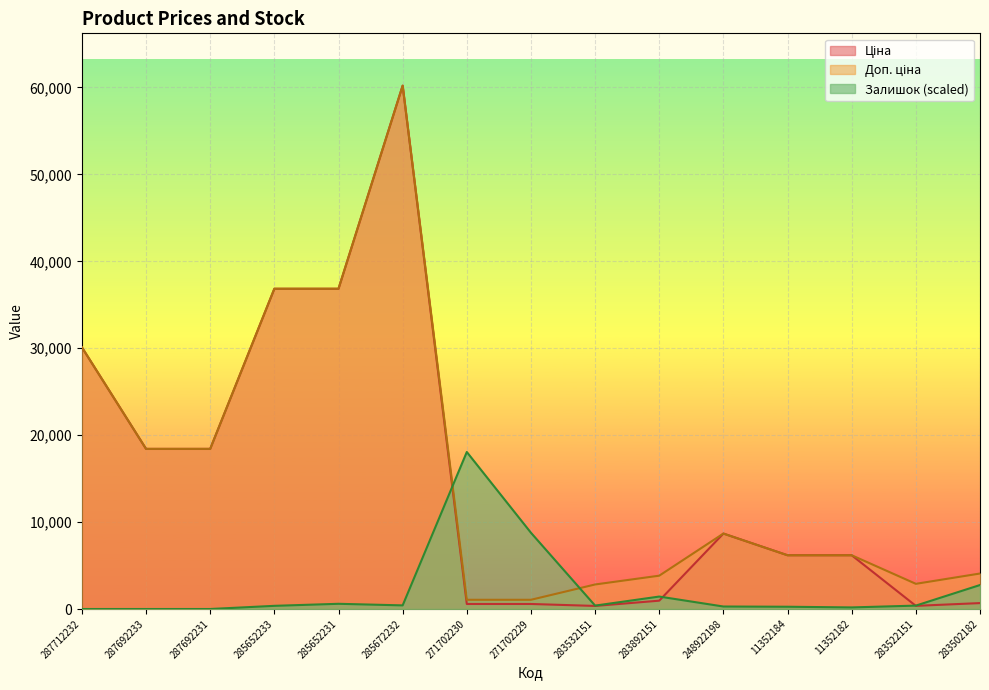

What is the sum of the Залишок values at 283502182 and 271702230?

20820.4